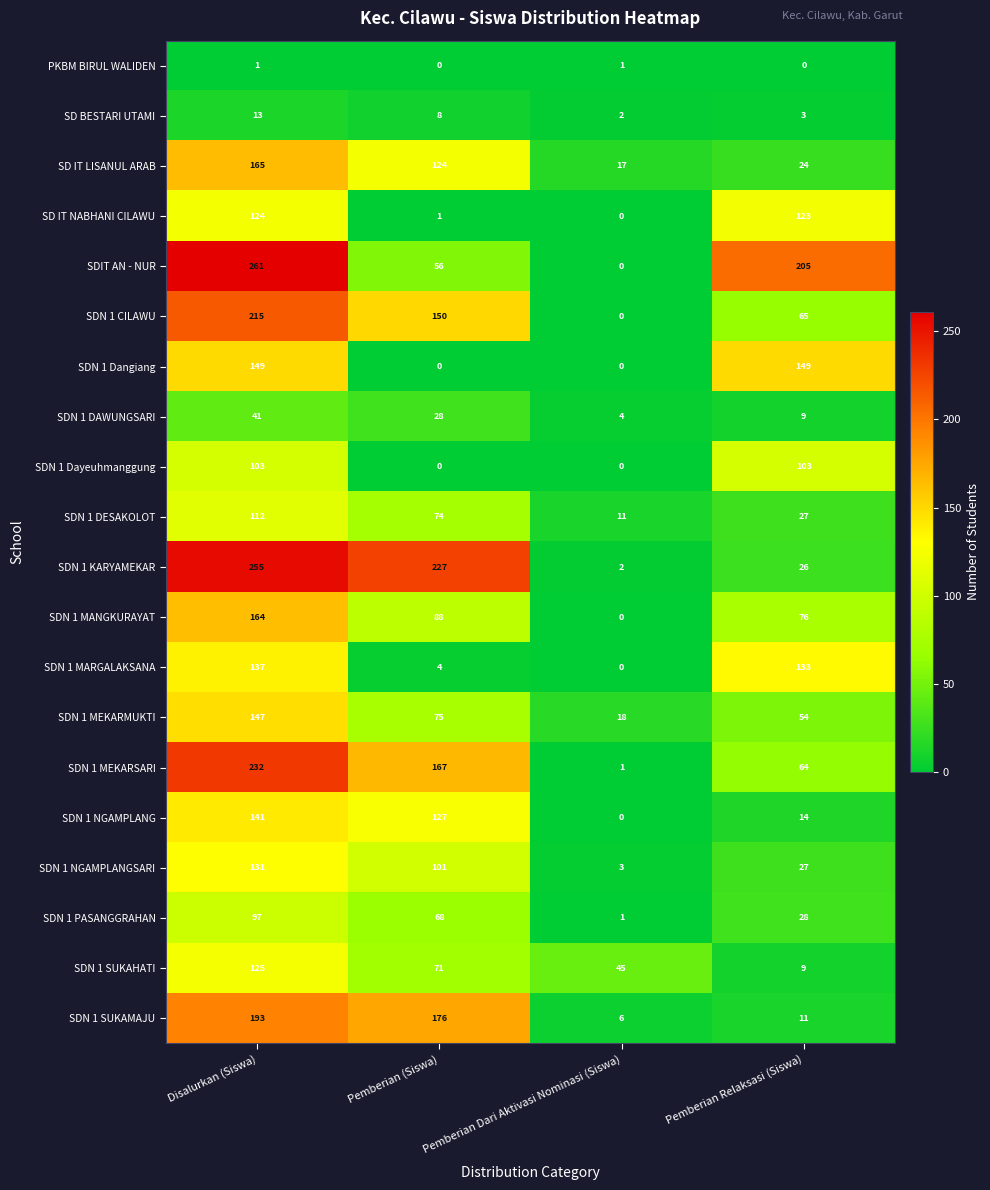

Rank the series by their maximum value, from lowest to highest.

PKBM BIRUL WALIDEN, SD BESTARI UTAMI, SDN 1 DAWUNGSARI, SDN 1 PASANGGRAHAN, SDN 1 Dayeuhmanggung, SDN 1 DESAKOLOT, SD IT NABHANI CILAWU, SDN 1 SUKAHATI, SDN 1 NGAMPLANGSARI, SDN 1 MARGALAKSANA, SDN 1 NGAMPLANG, SDN 1 MEKARMUKTI, SDN 1 Dangiang, SDN 1 MANGKURAYAT, SD IT LISANUL ARAB, SDN 1 SUKAMAJU, SDN 1 CILAWU, SDN 1 MEKARSARI, SDN 1 KARYAMEKAR, SDIT AN - NUR